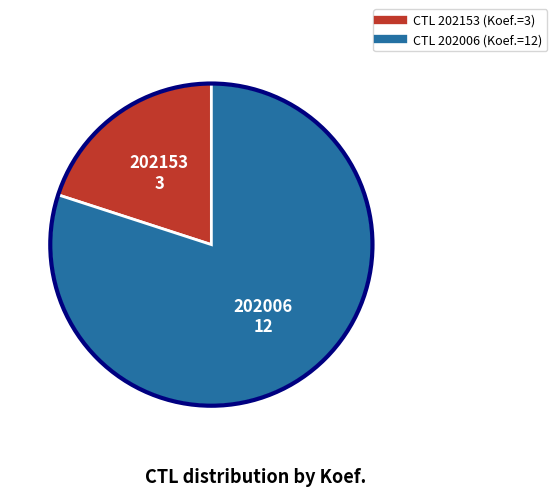

Is there any slice that represents more than half of the pie?

Yes